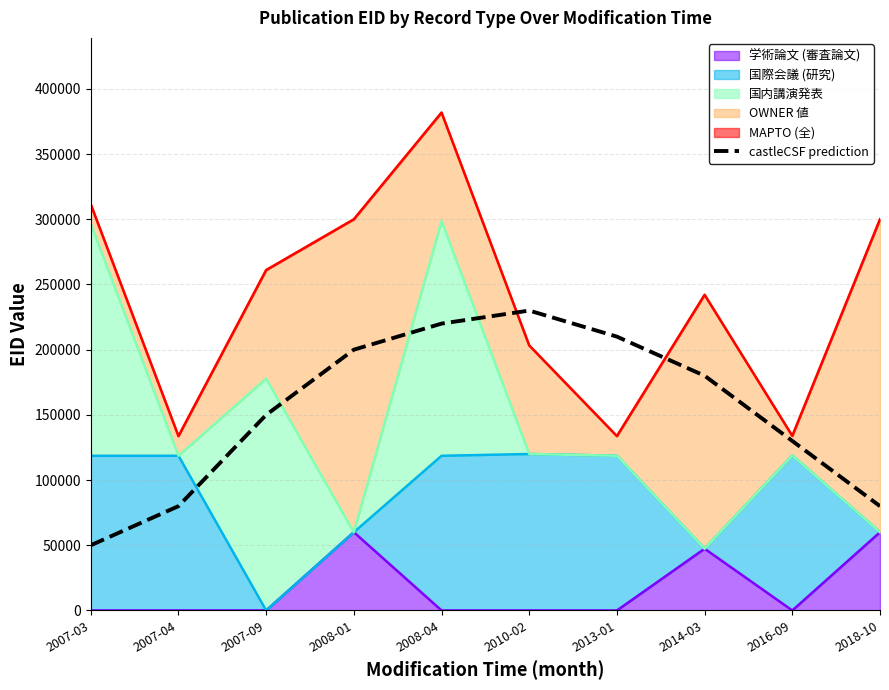

True or false: the data shows 130000 at 2016-09.

True